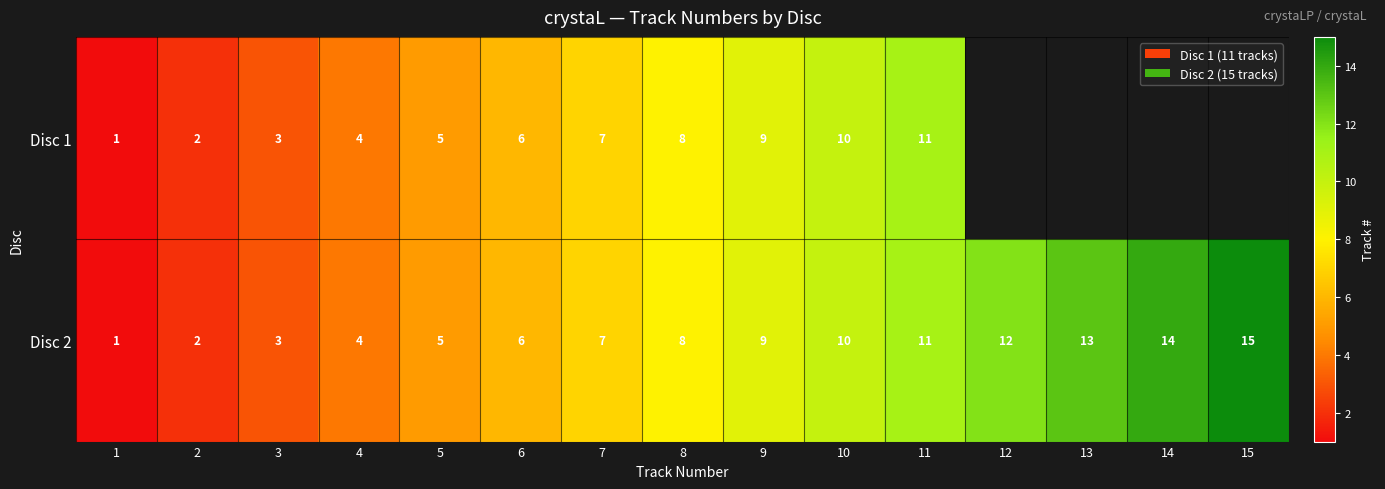

At which label is Disc 2 closest to 8?

8